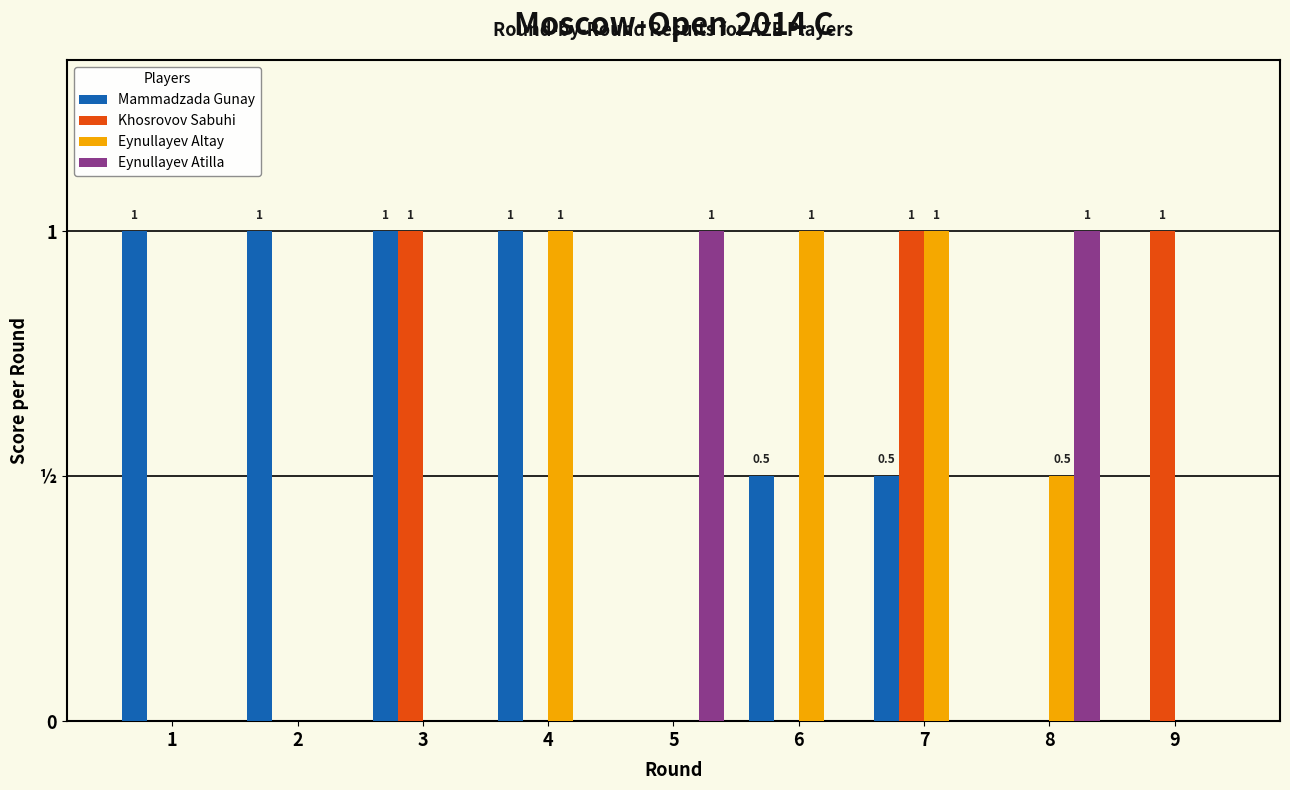

What is the value of the Khosrovov Sabuhi bar at the 3rd from the left?

1.0